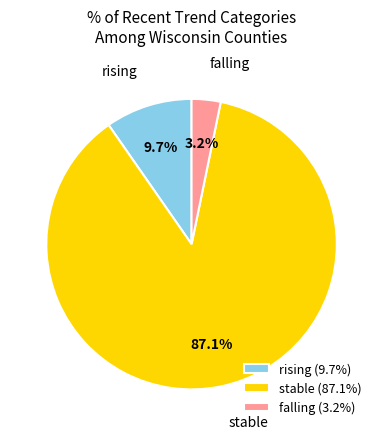

Rank the categories by value from highest to lowest.

stable, rising, falling